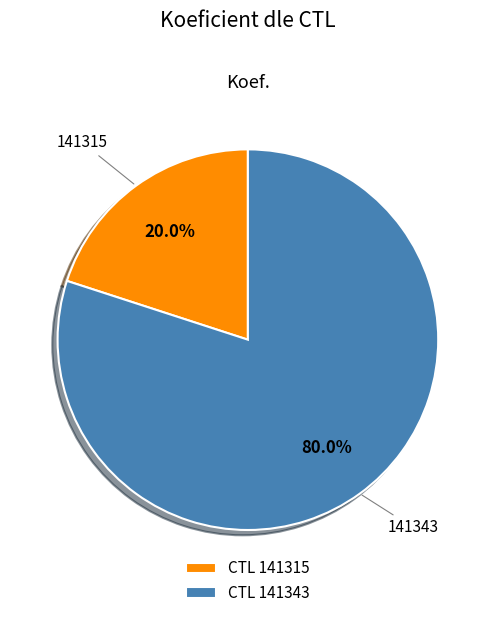

Which slice is the largest?

CTL 141343